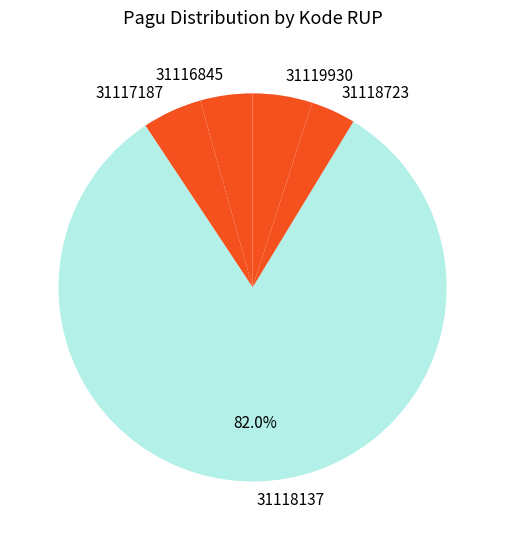

How many slices are in this pie chart?

5